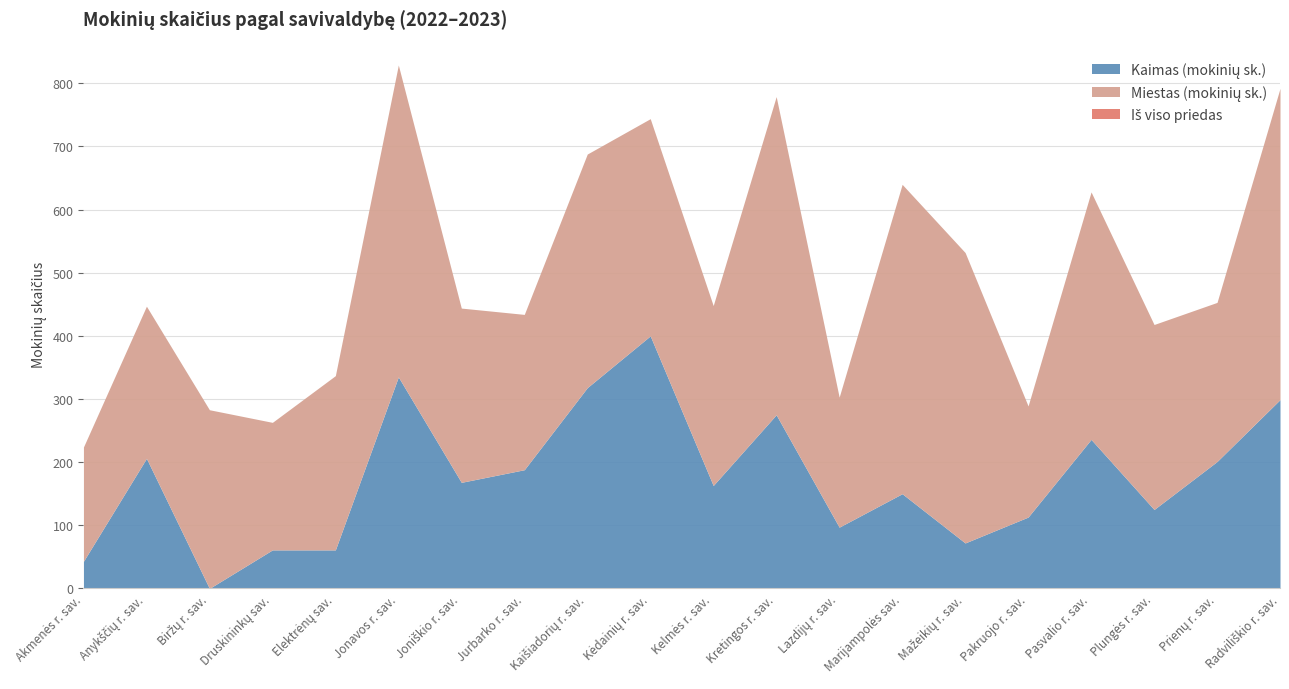

What is the sum of all Iš viso (mokinių sk.) values?

9975